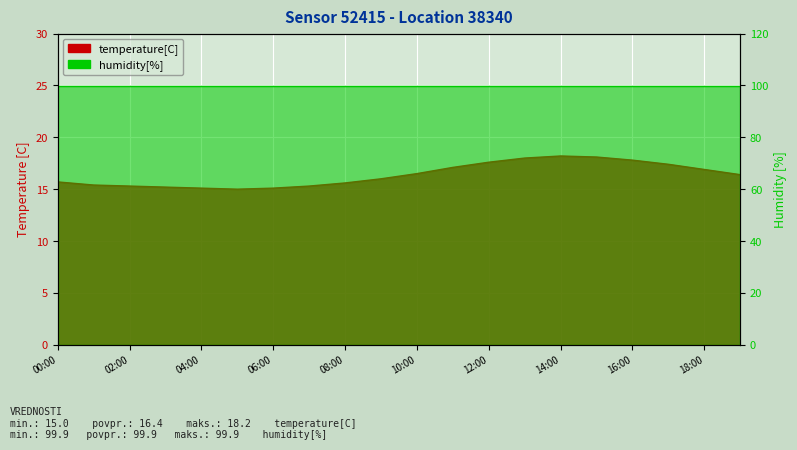

What is the change in value from 00:00 to 05:00?

-0.7